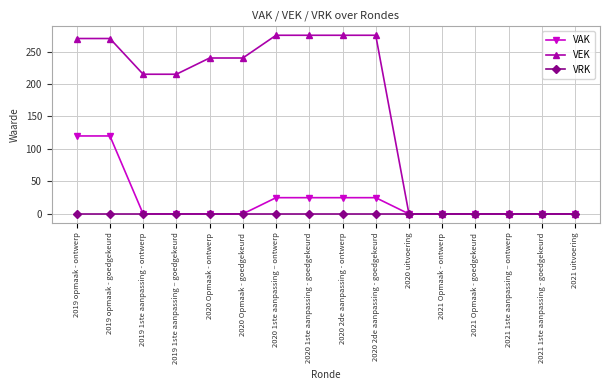

The VAK series shows 51 at 2021 Opmaak - goedgekeurd. True or false?

False